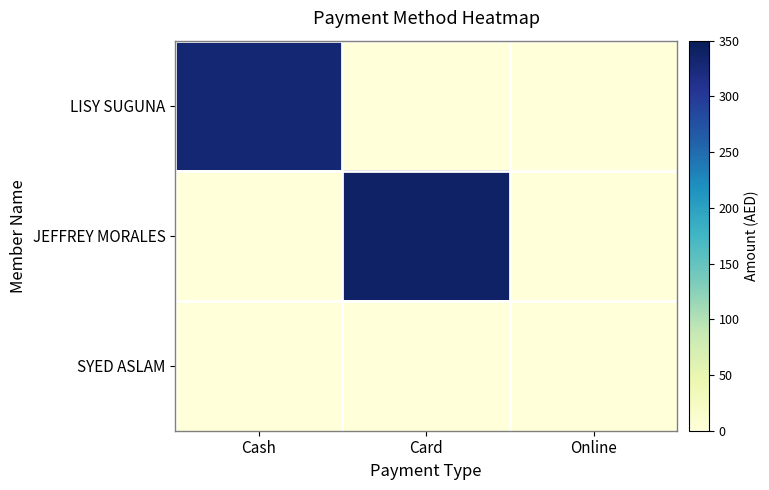

Reading left to right, extract all data points from this chart.

LISY SUGUNA: Cash=330	Card=0	Online=0
JEFFREY MORALES: Cash=0	Card=340	Online=0
SYED ASLAM: Cash=0	Card=0	Online=0